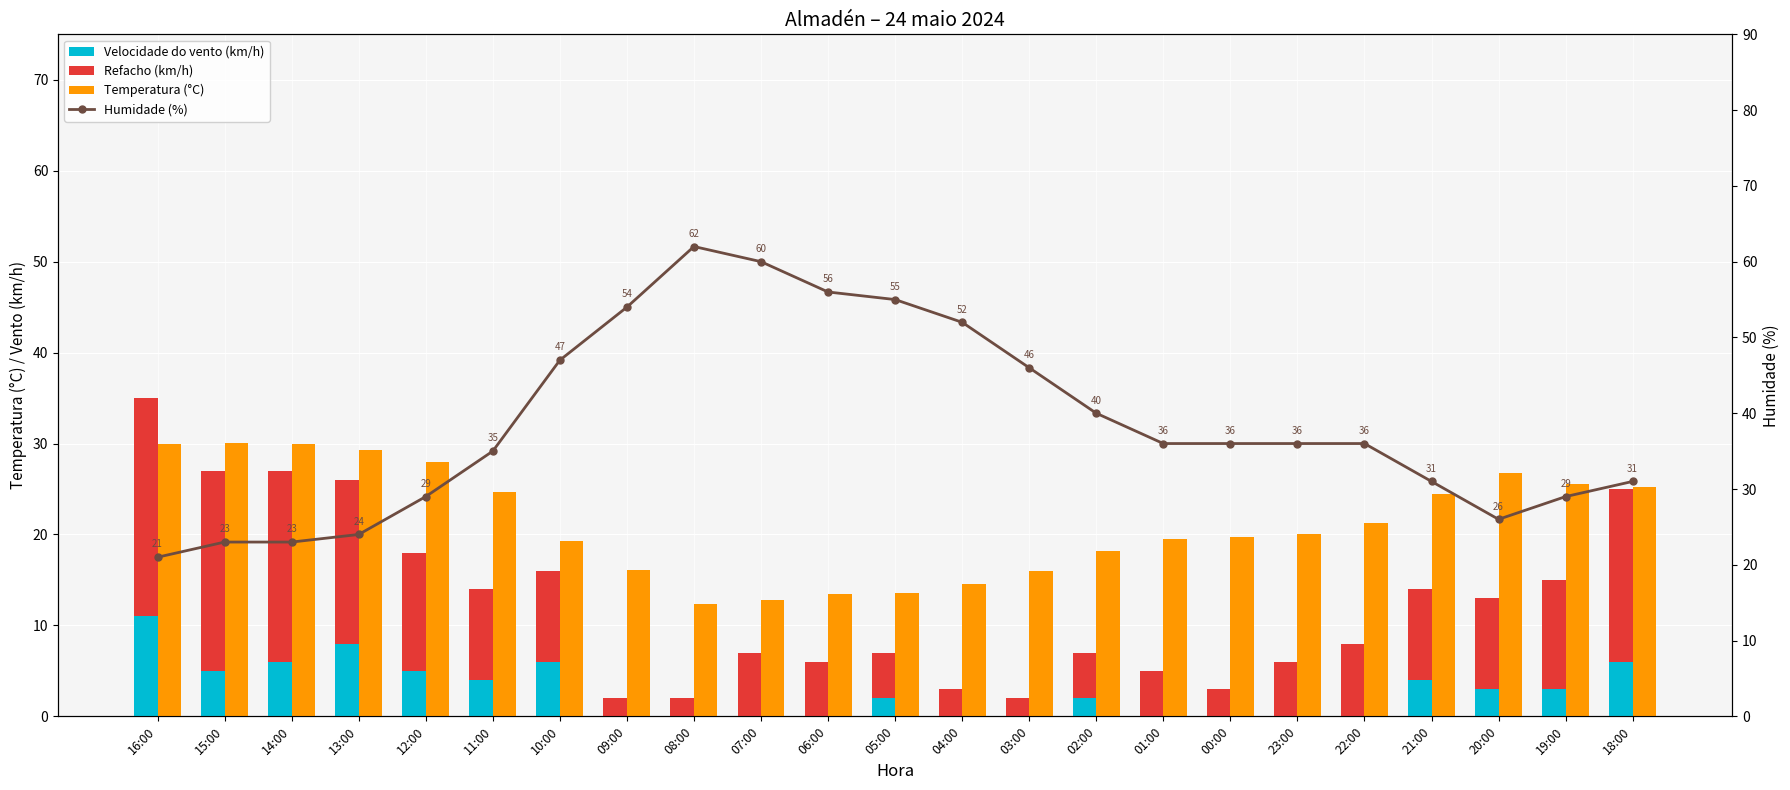

Which series has the widest spread of values?

Humidade (%)